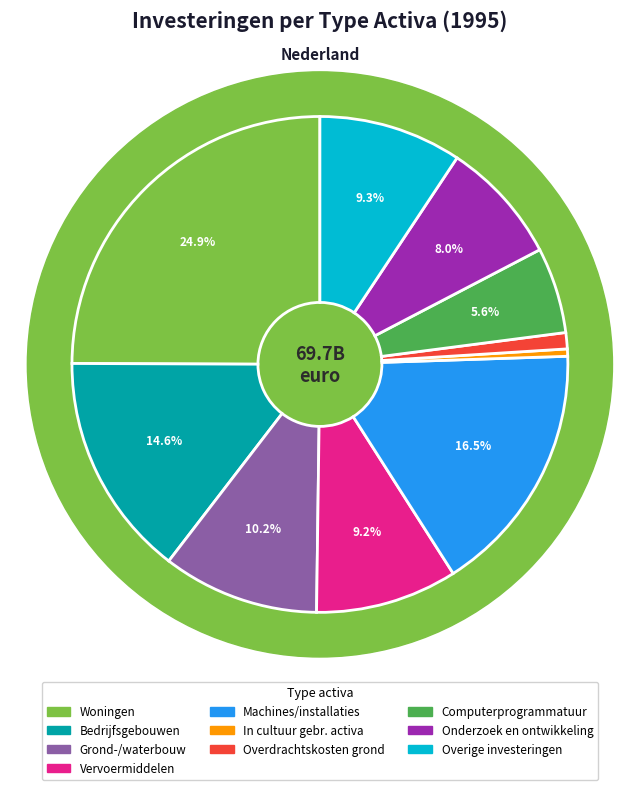

True or false: Bedrijfsgebouwen accounts for 15% of the total.

True